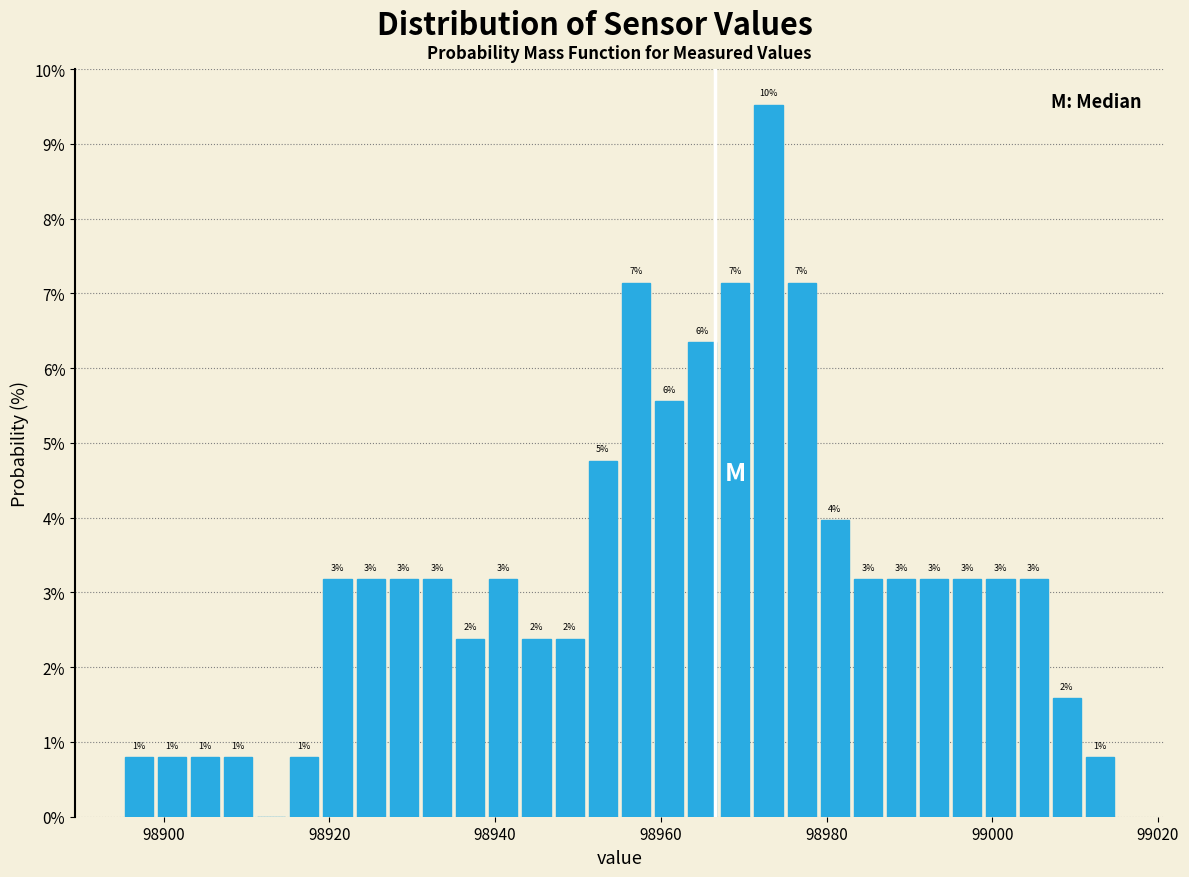

Around what value on the x-axis is the tallest bar? Give the approximate position of its centre, as read against the axis.

98974